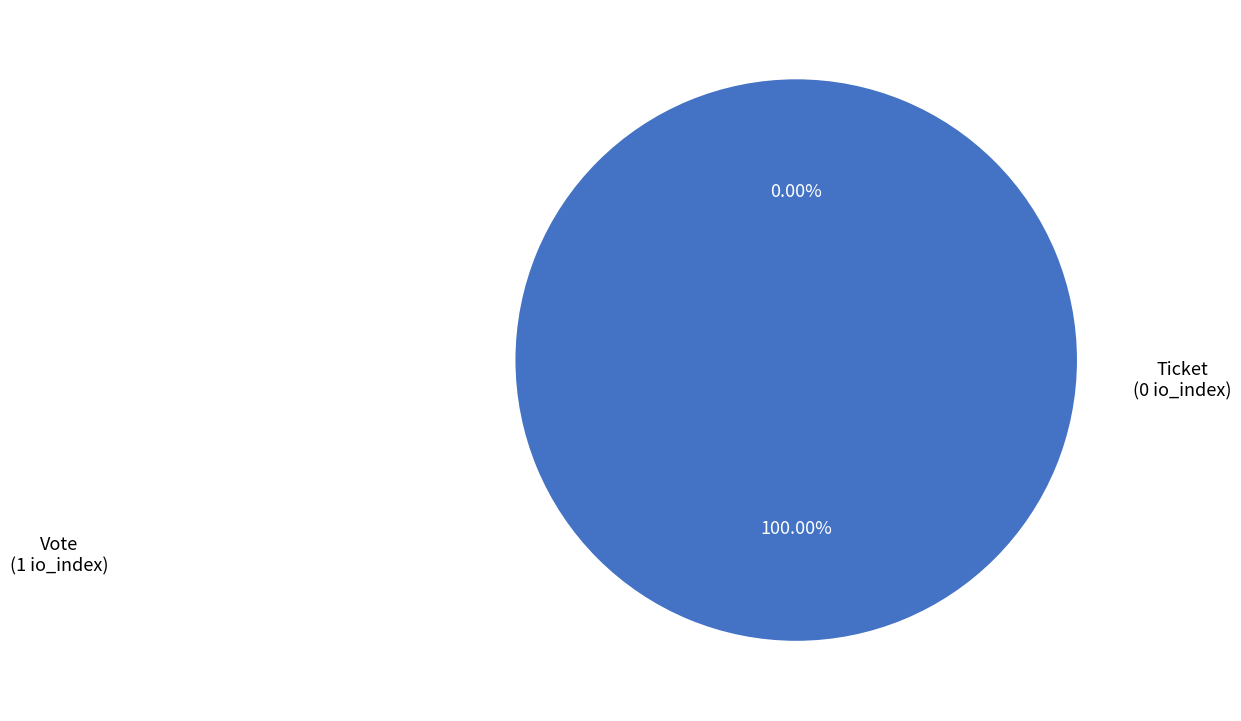

Which has a higher value, Vote or Ticket?

Vote